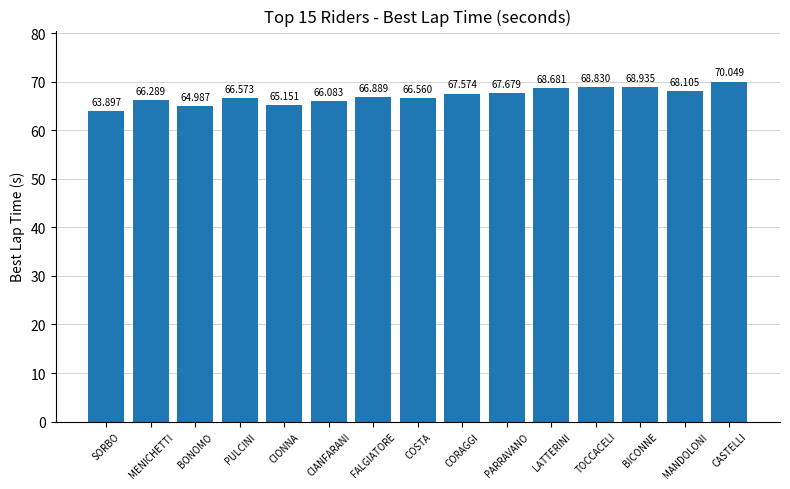

How many values exceed 66?

12